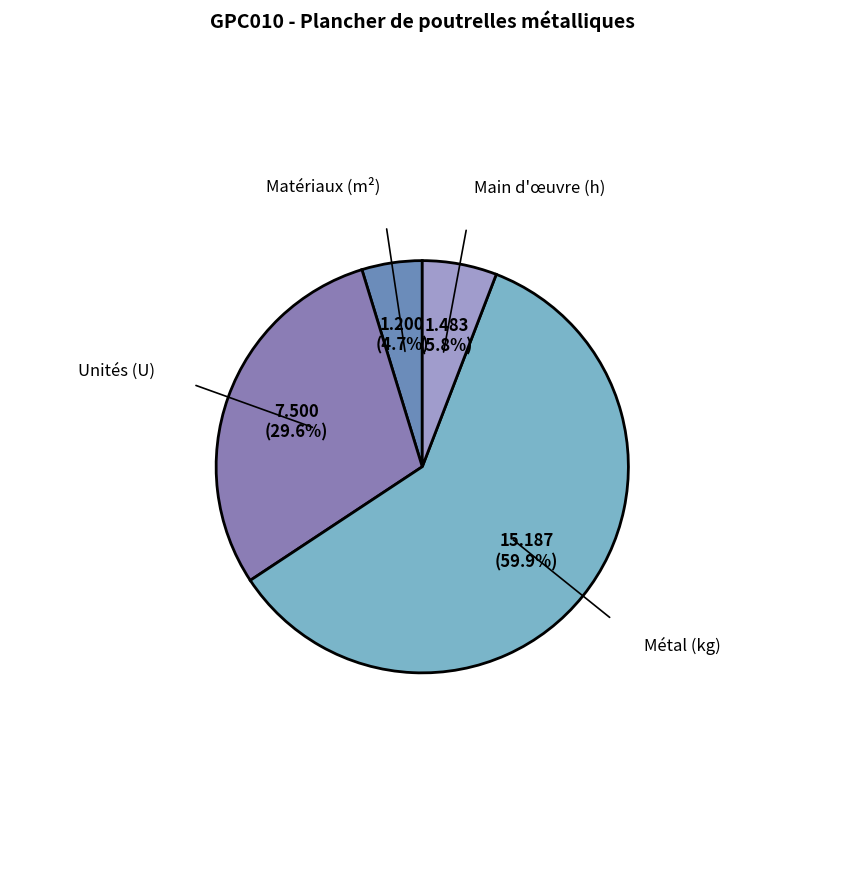

What is the largest slice in the pie chart?

Métal (kg)